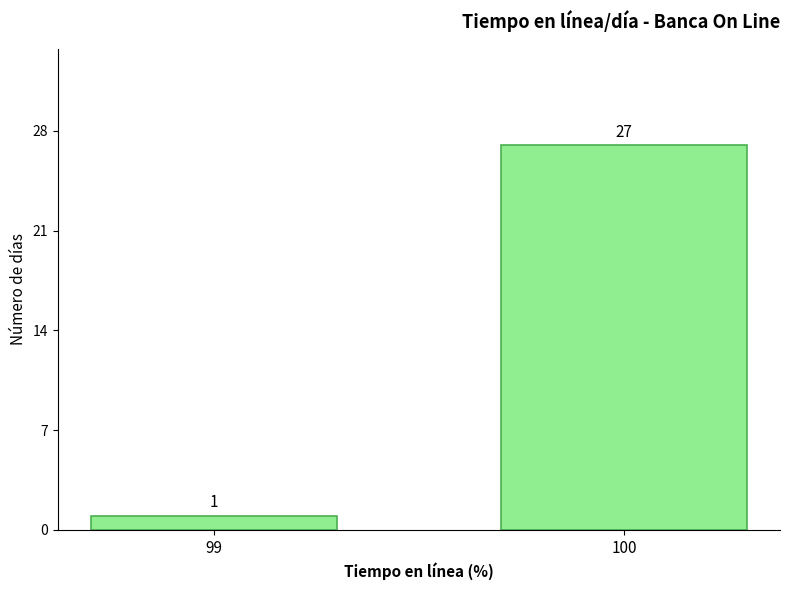

Reading right to left, extract all data points from this chart.

100=27	99=1